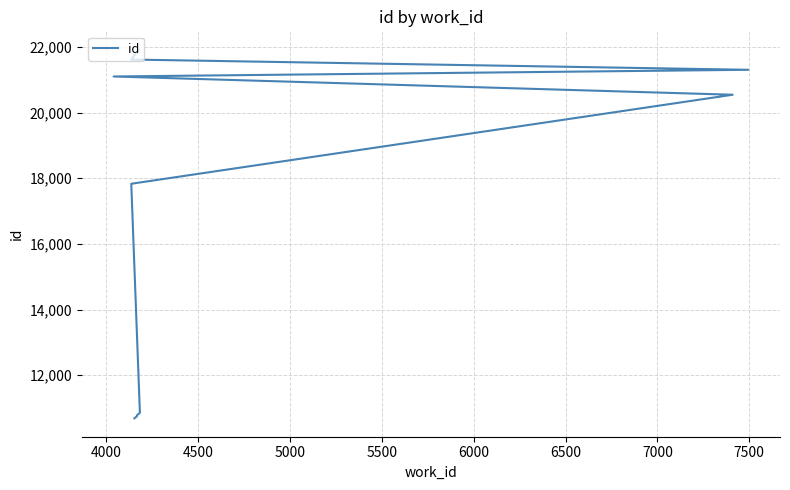

What is the value of the 5th point from the left?

17831